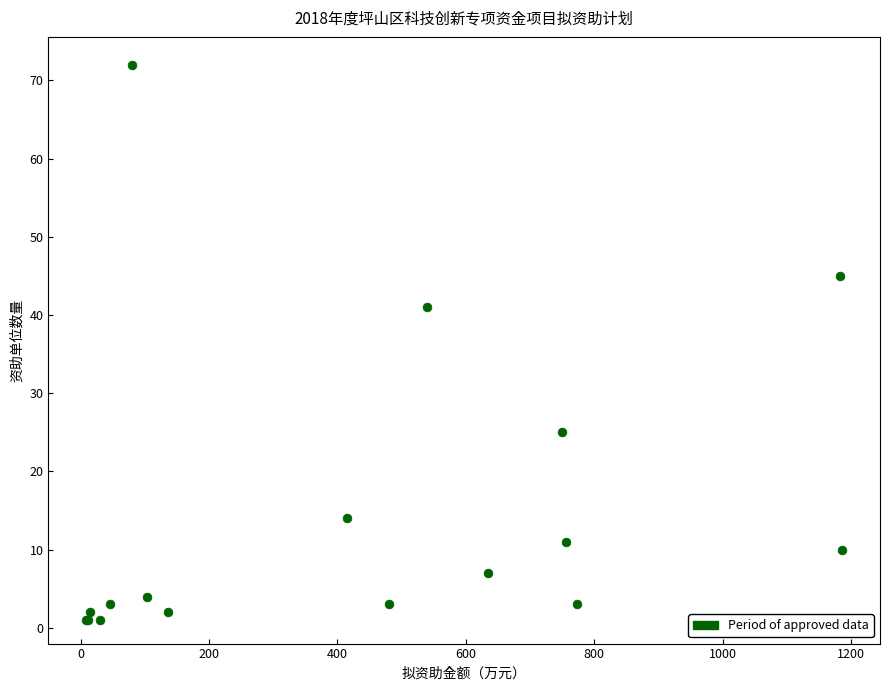

What Y value in the scatter plot is closest to 36?

41